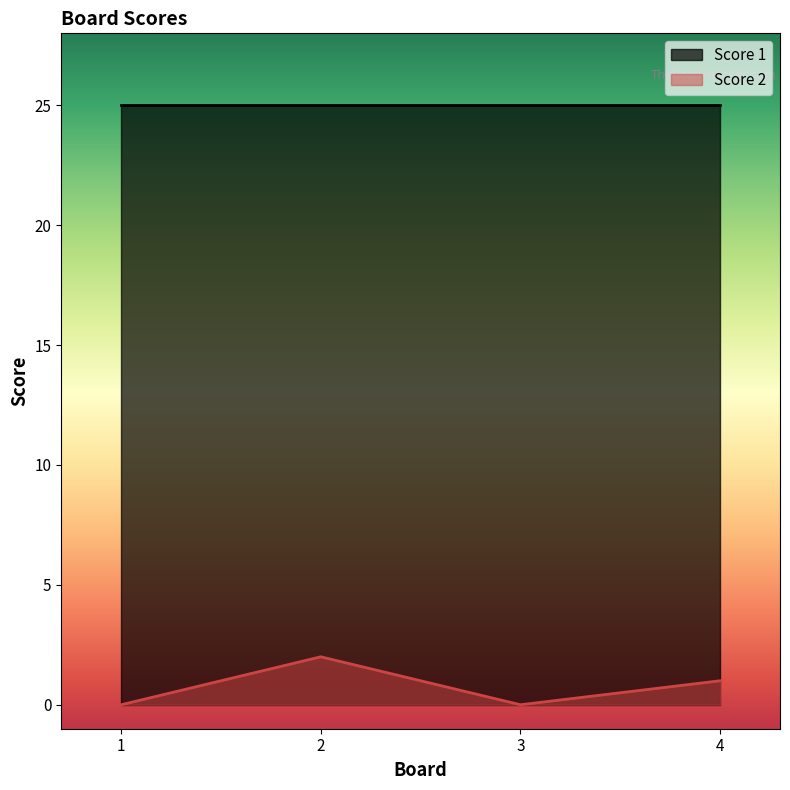

Where is the first local minimum?

3